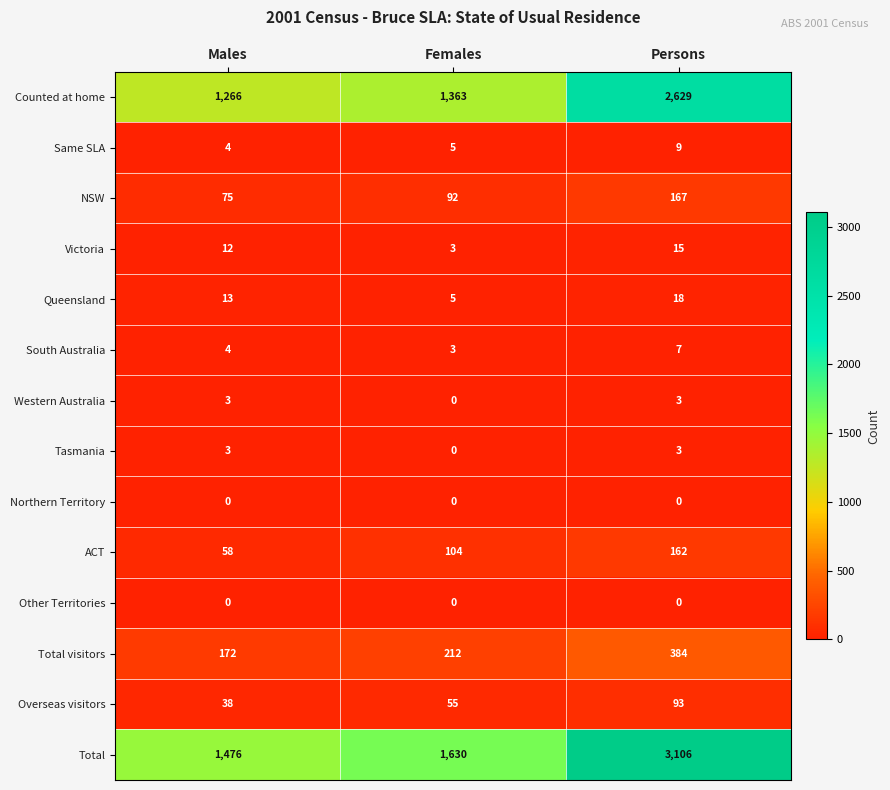

At which category is the sum across all series the highest?

Persons